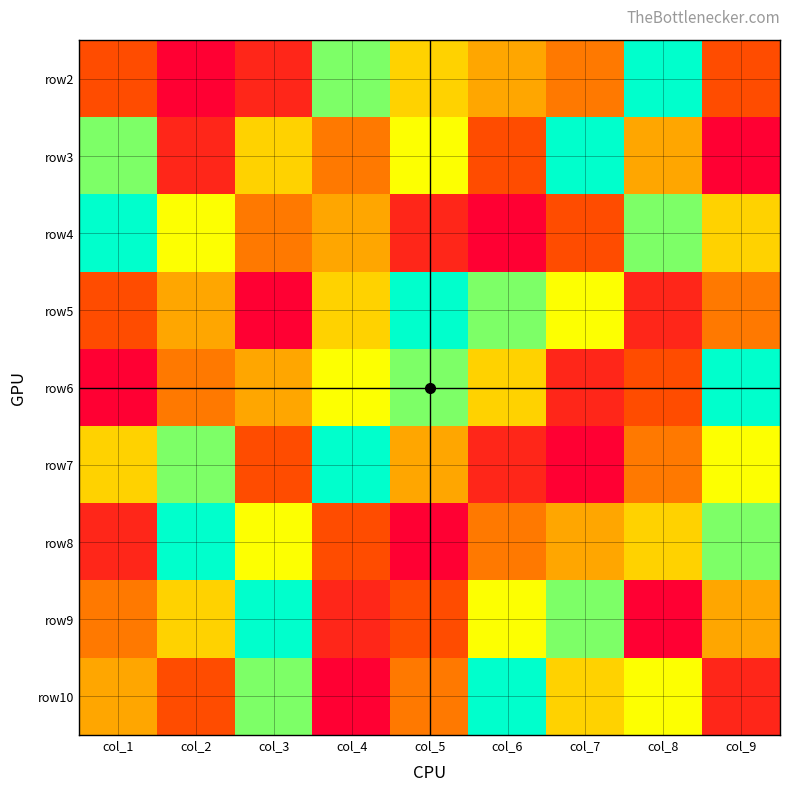

Between col_3 and col_4, which series saw the biggest shift?

row9